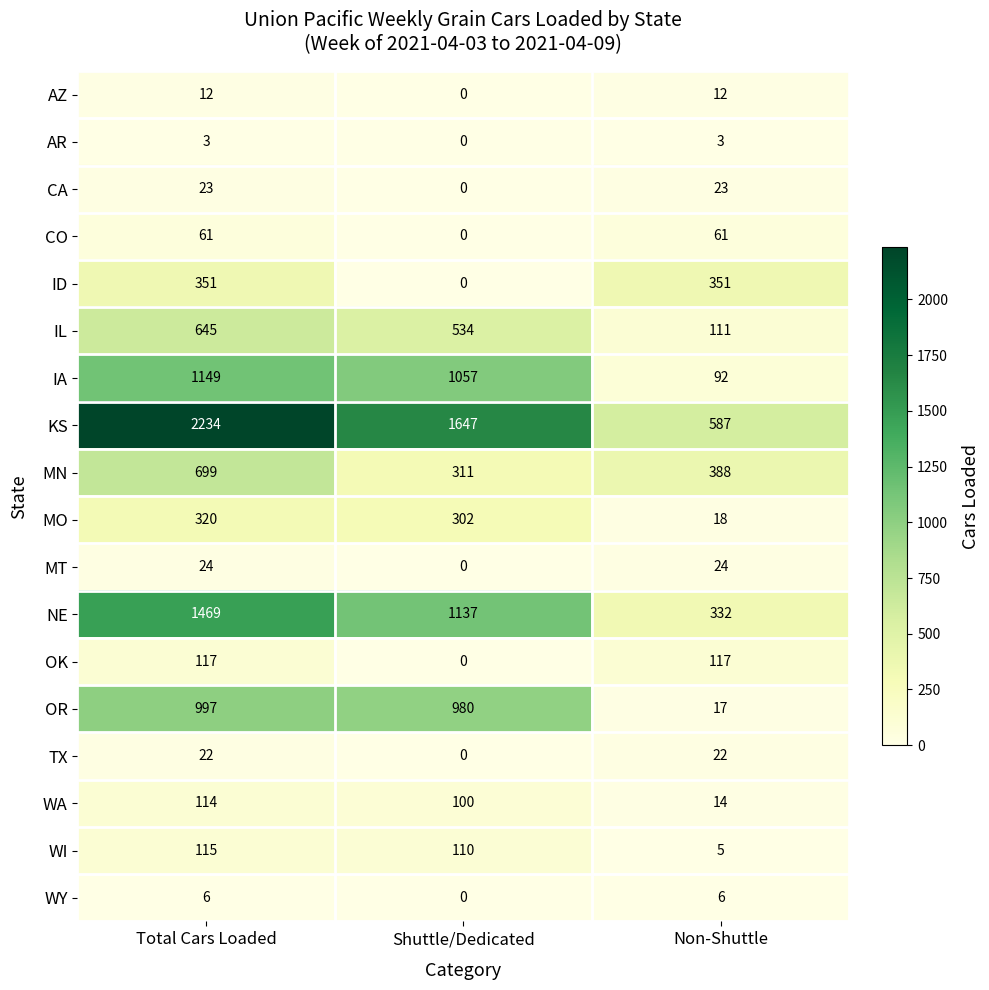

The value of TX at Non-Shuttle is 22. True or false?

True